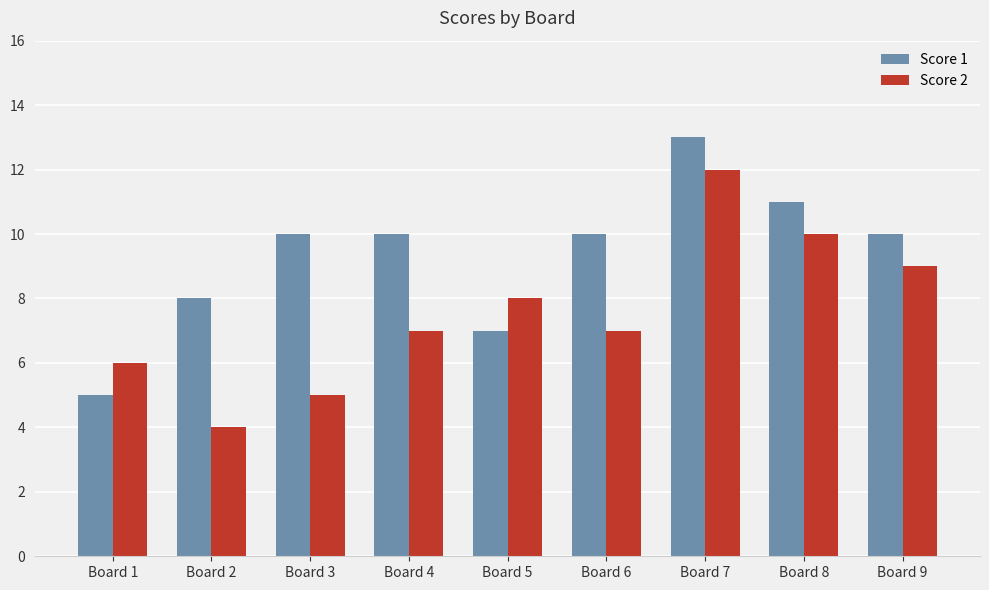

At which category is the sum across all series the highest?

Board 7